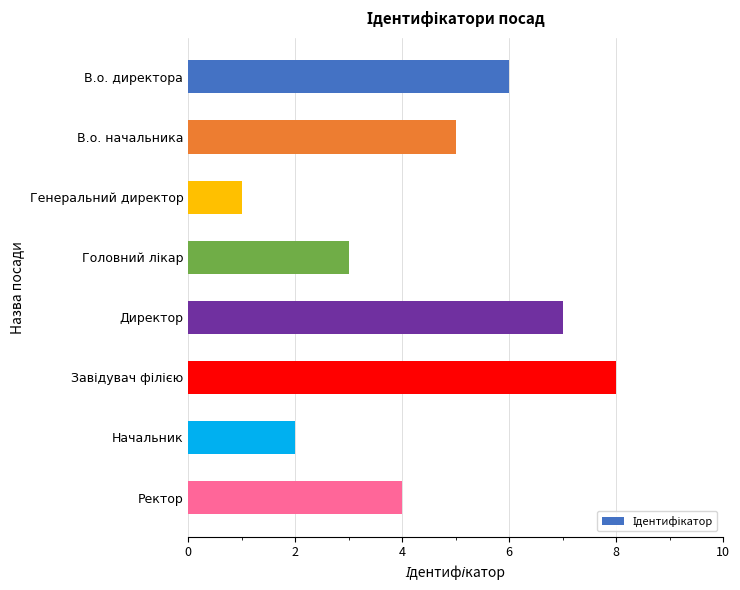

What is the change in value from Директор to Начальник?

-5